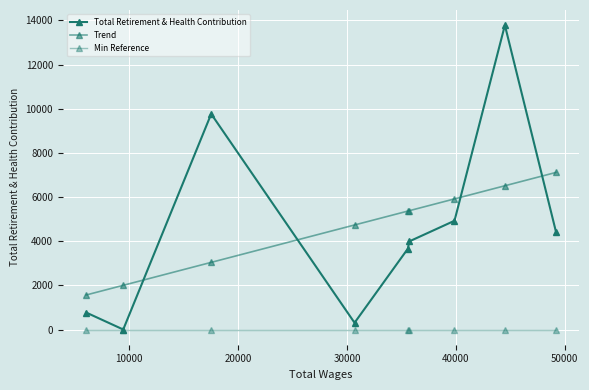

How many values in the Total Retirement & Health Contribution series are below 3988?

4